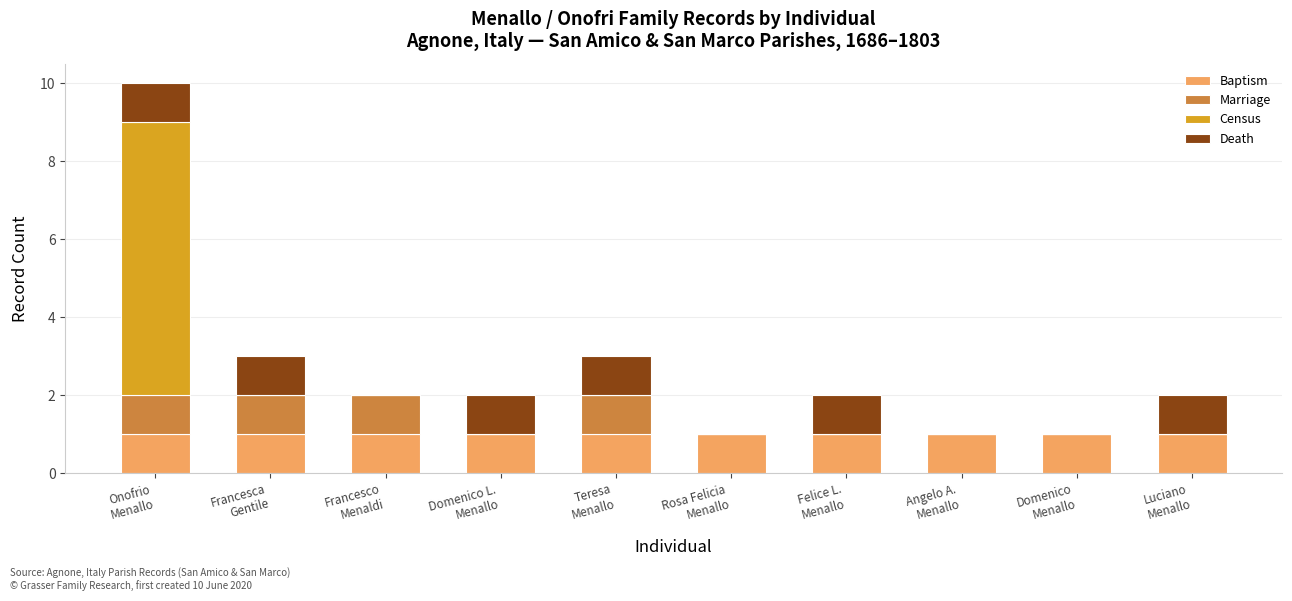

At which category is the sum across all series the highest?

Onofrio
Menallo